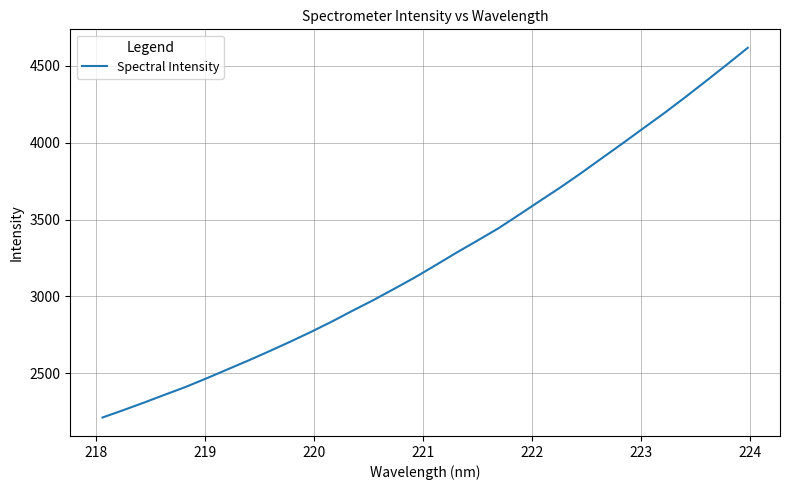

How many values are below 3203?

16